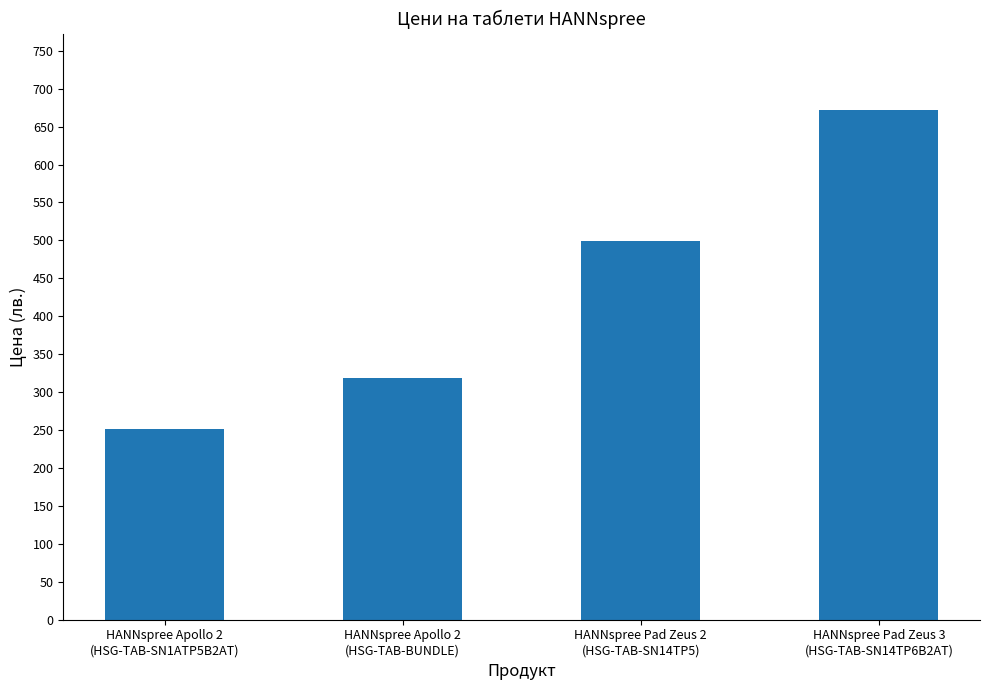

What is the approximate value at HANNspree Apollo 2
(HSG-TAB-BUNDLE)?

319.0